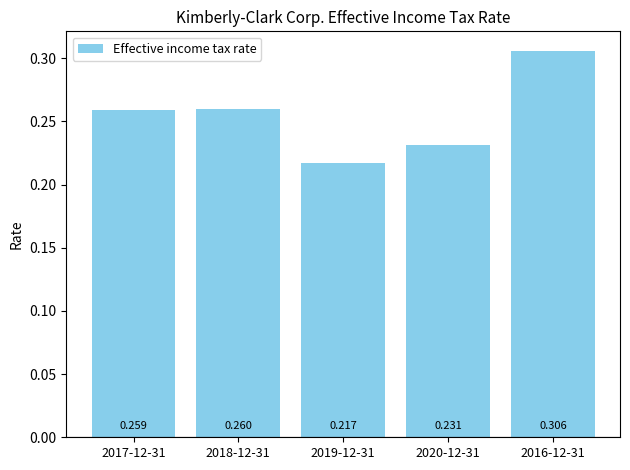

Count the values in the range 0 to 1.

5